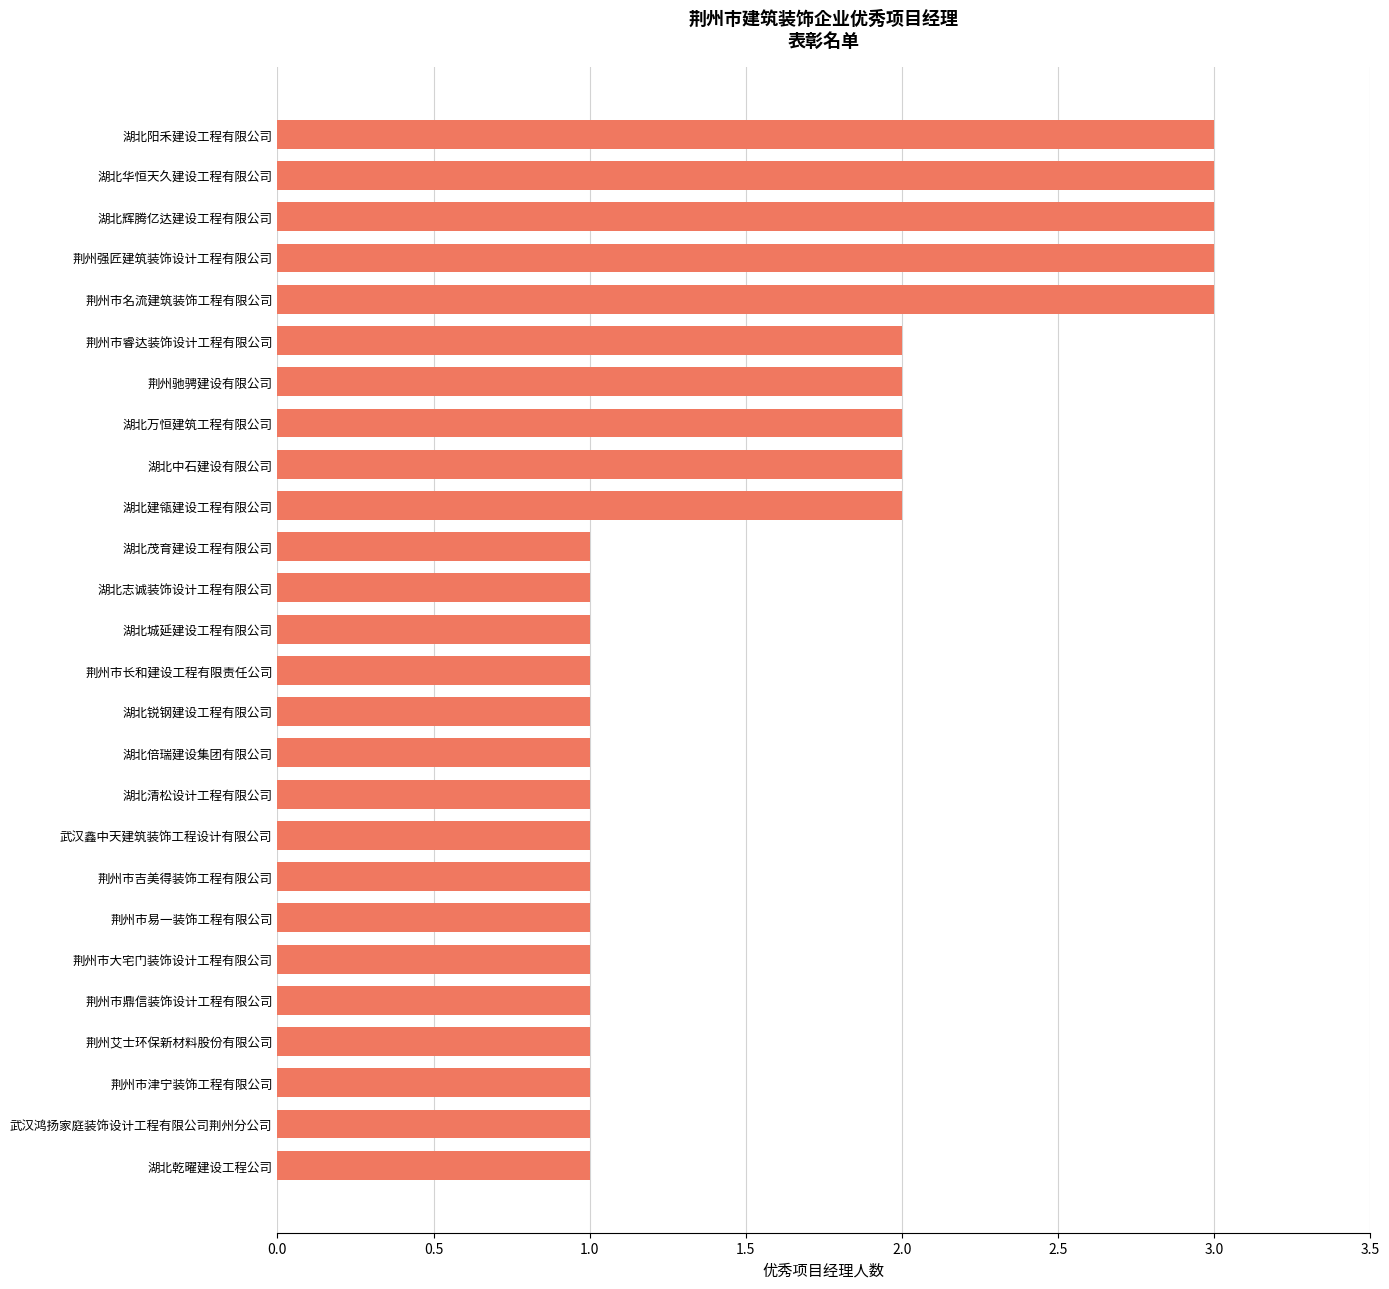

Approximately how many times larger is the value at 荆州市鼎信装饰设计工程有限公司 compared to 湖北倍瑞建设集团有限公司?

1.0